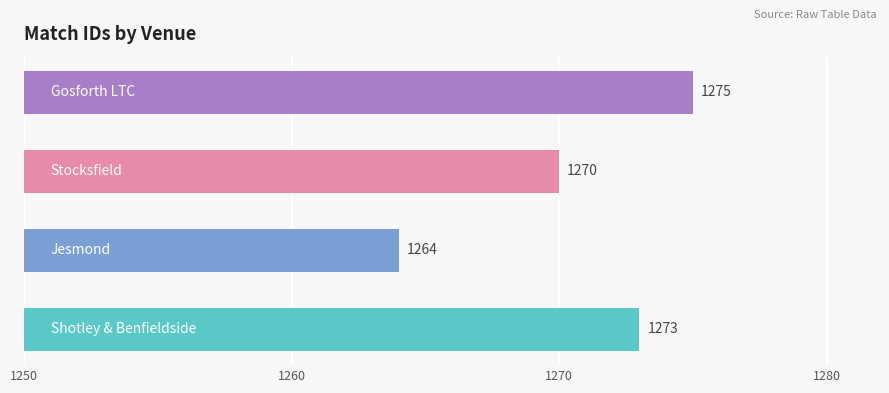

Count the values in the range 1270 to 1275.

3